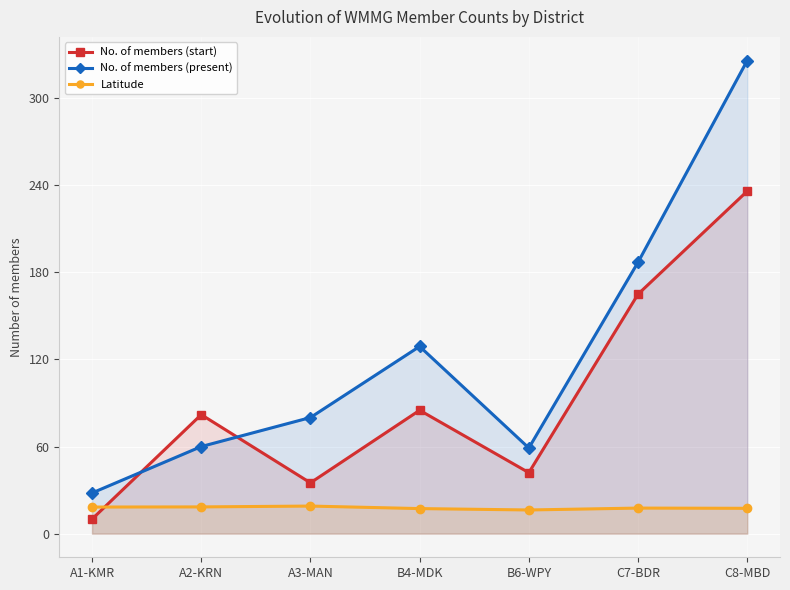

True or false: No. of members (start) has a value of 74.7 at C7-BDR.

False